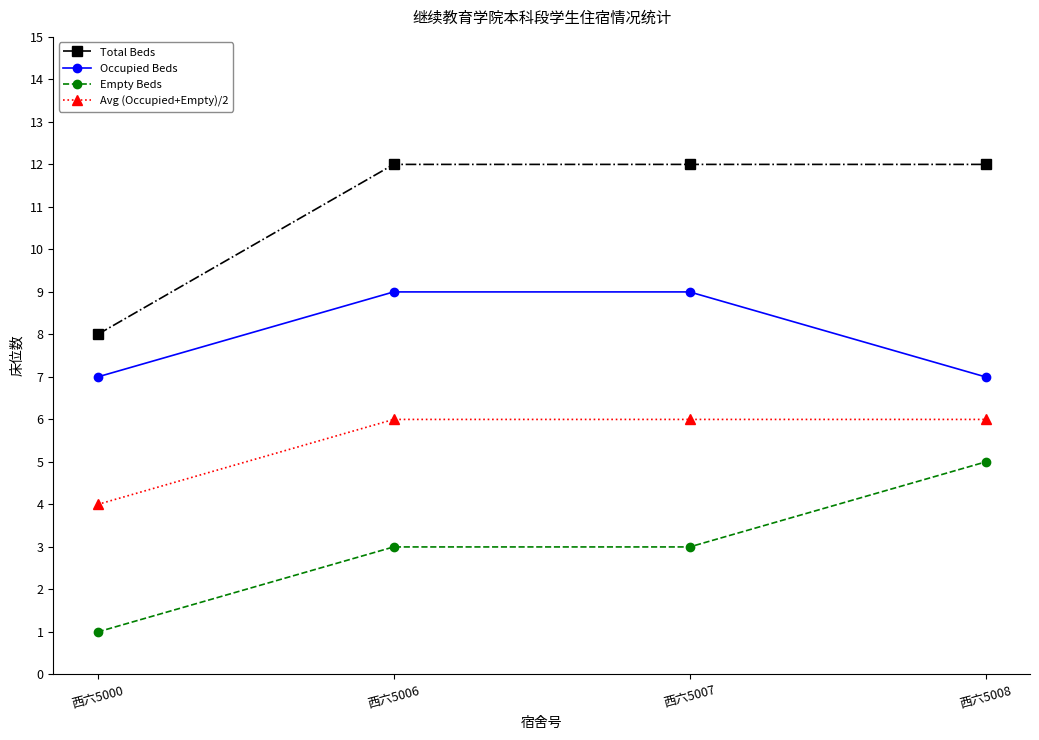

Is the value of Empty Beds at 西六5007 greater than the value of Occupied Beds at 西六5006?

No